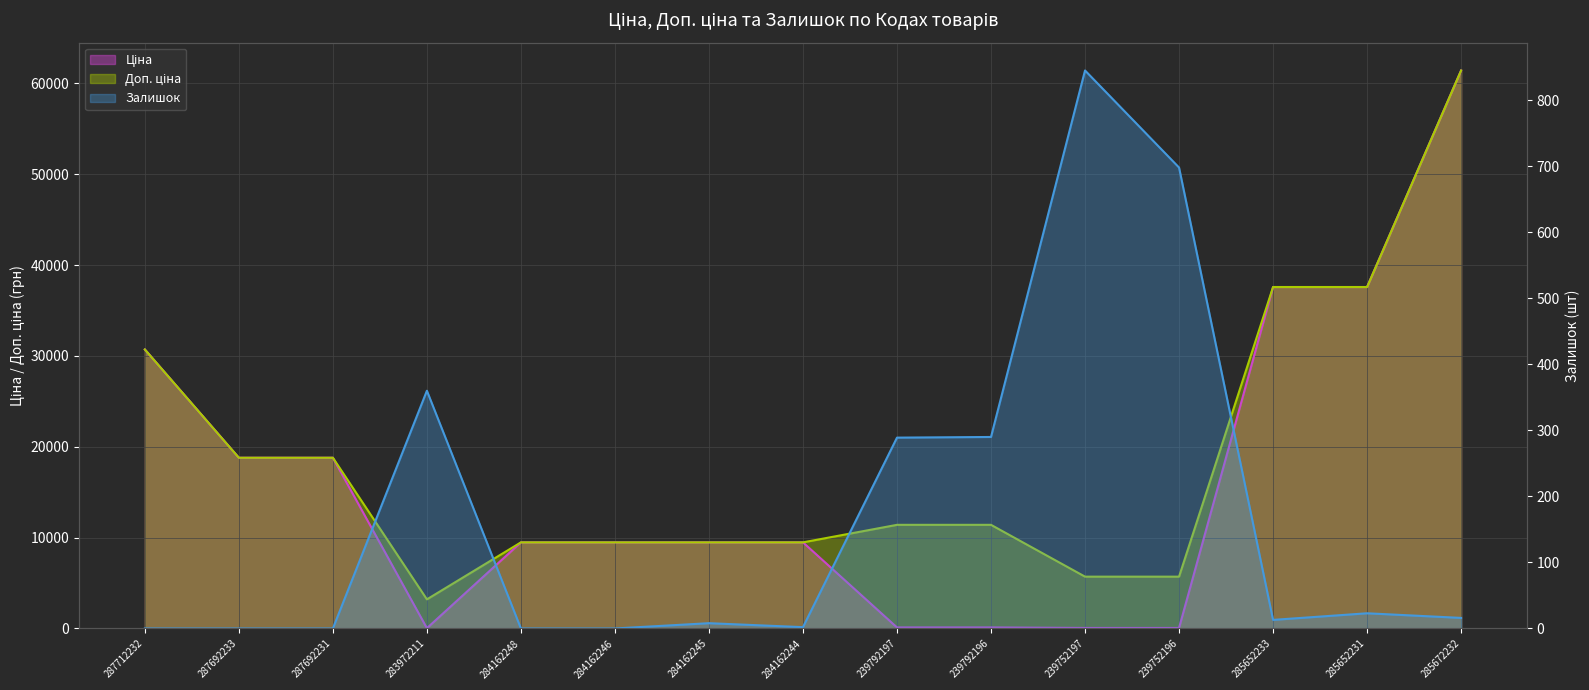

Which has a higher value, 283972211 or 287712232?

287712232